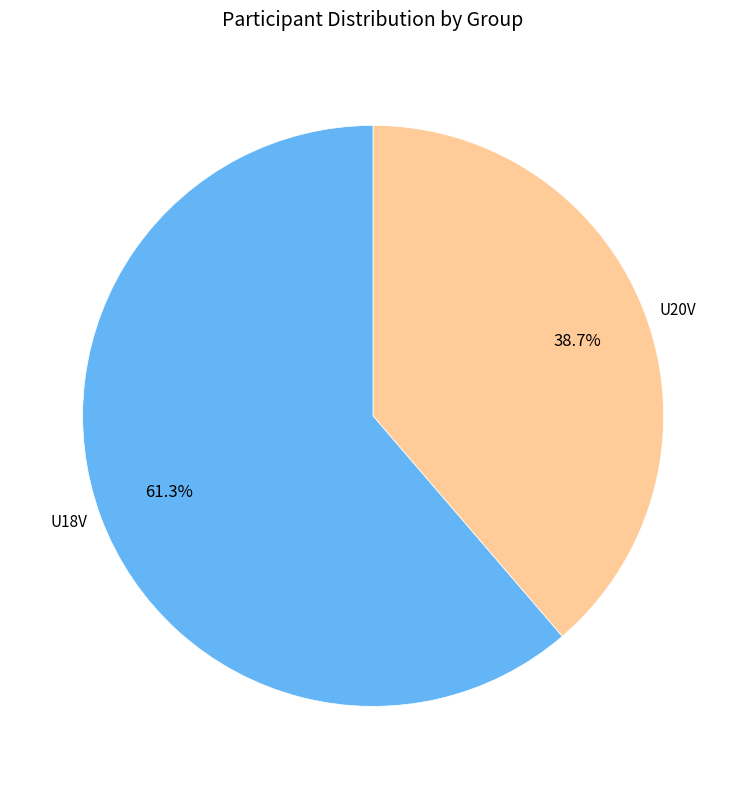

Which category has the smallest portion of the pie?

U20V